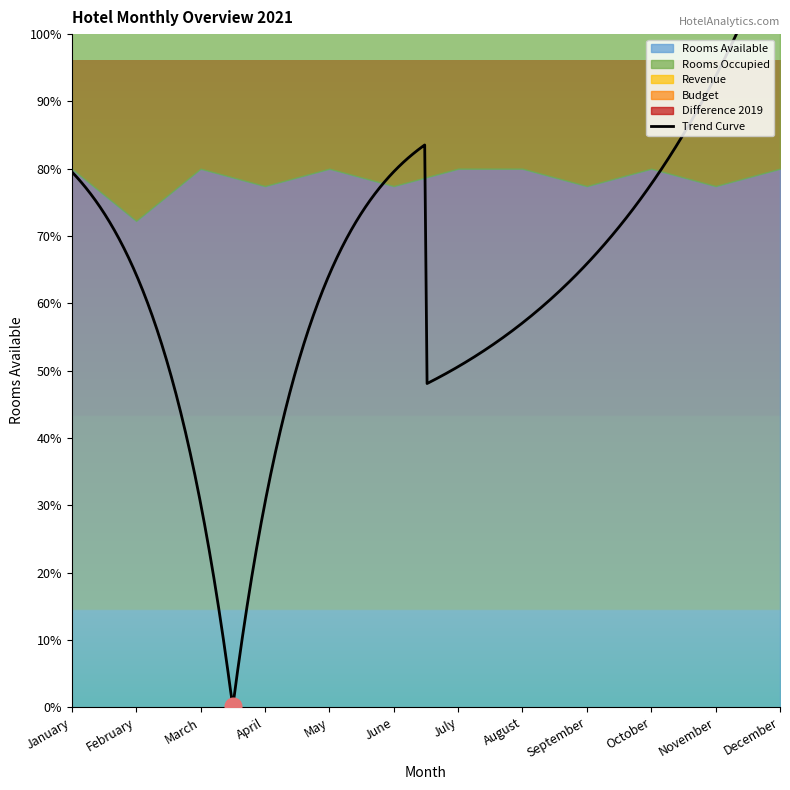

True or false: Budget has a value of 0 at January.

True